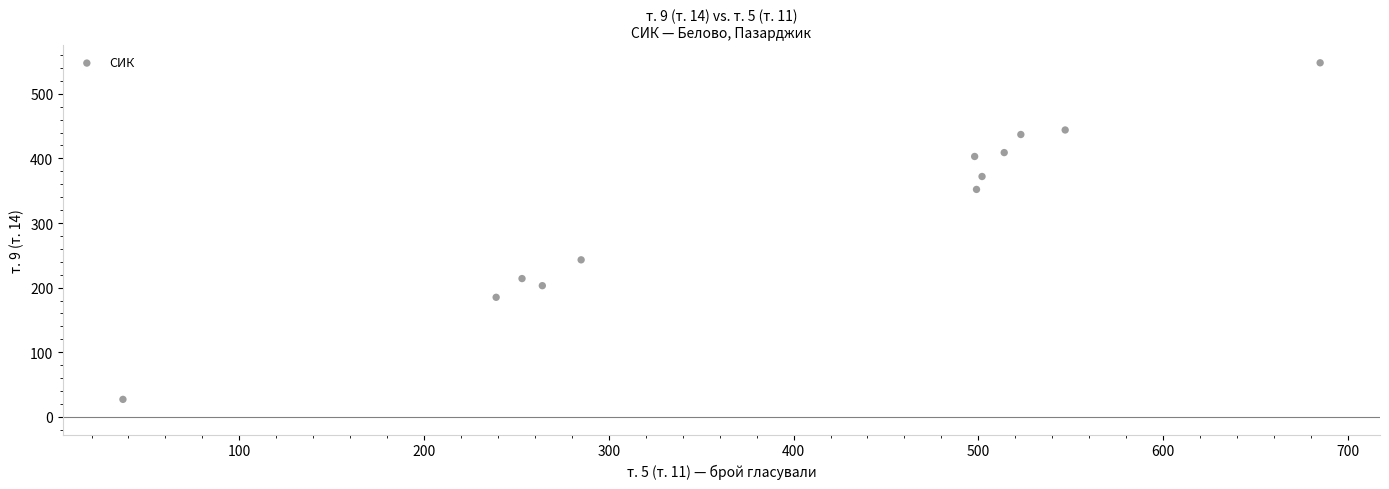

What is the range of Y values (max minus min)?

521